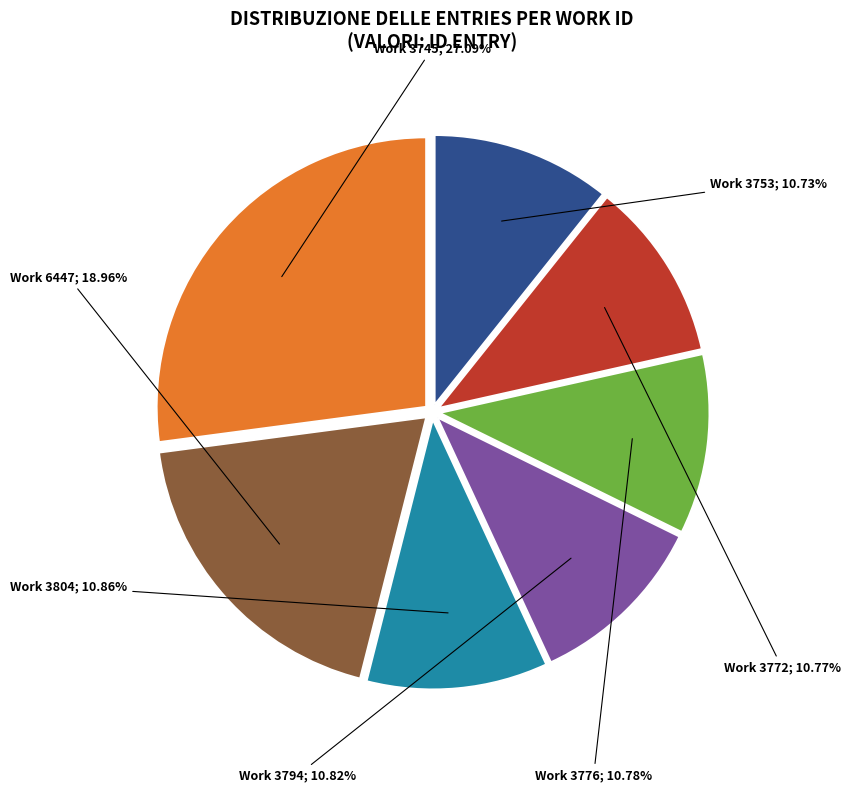

Is there any slice that represents more than half of the pie?

No